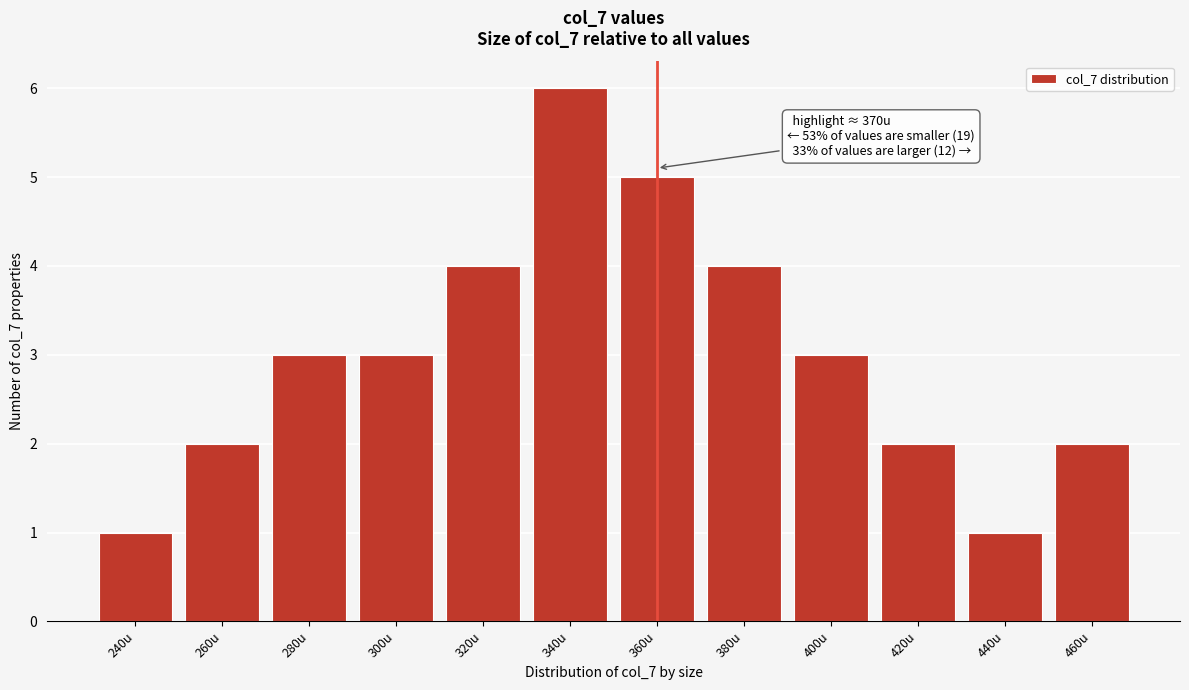

Reading left to right, extract all data points from this chart.

1	2	3	3	4	6	5	4	3	2	1	2